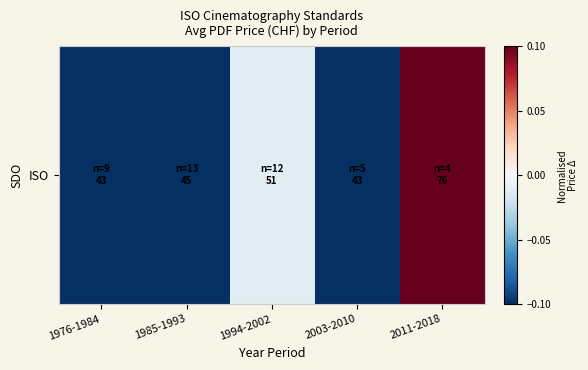

At which category does the chart reach its minimum across all series?

1976-1984